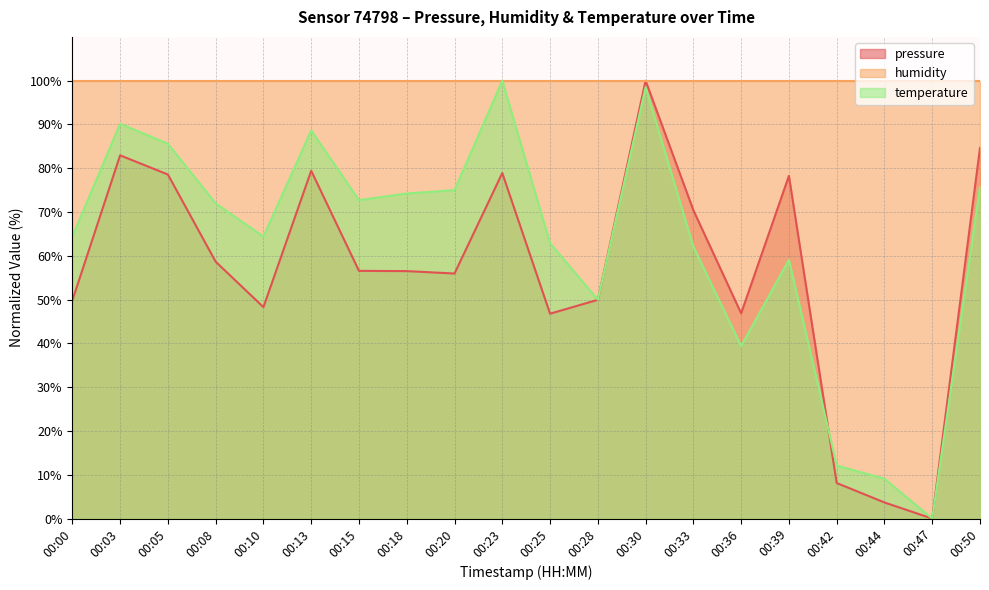

At how many categories does at least one series exceed 69?

12